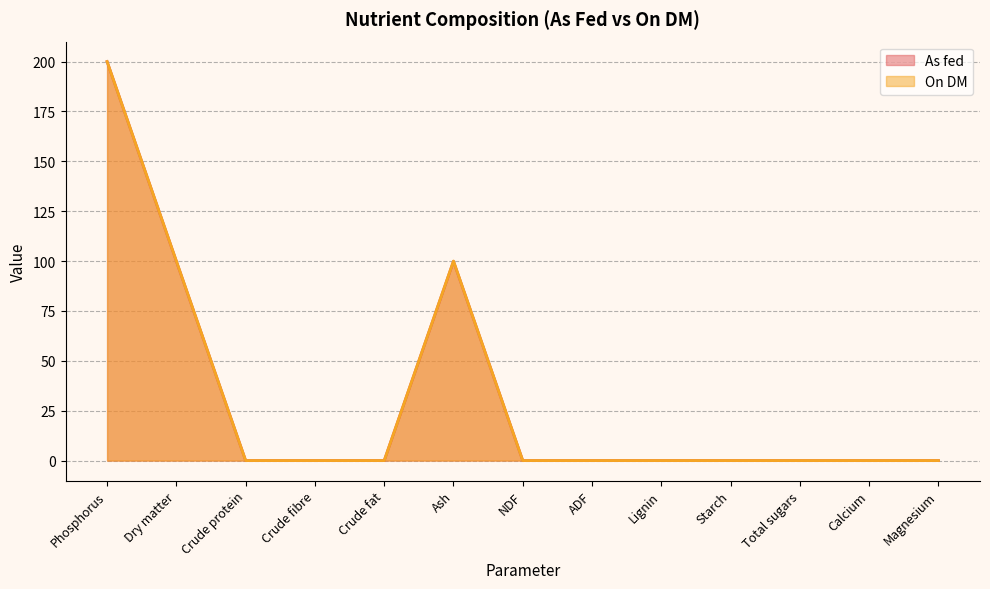

What is the difference between the second highest and second lowest values in the As fed series?

99.9